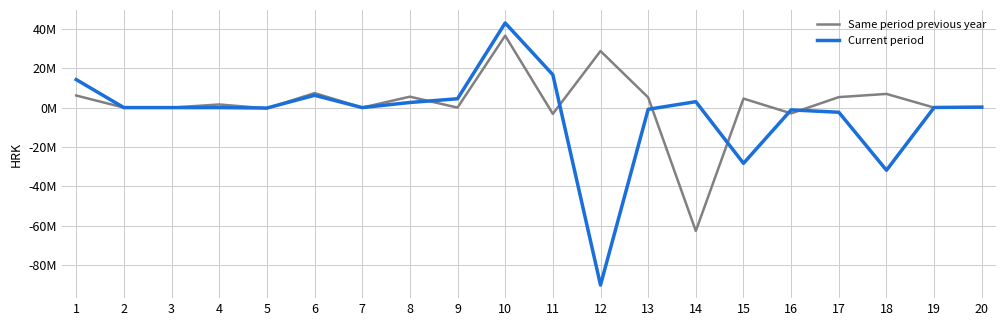

Rank the categories by Current period value from highest to lowest.

10, 11, 1, 6, 9, 14, 8, 20, 19, 2, 3, 4, 7, 5, 13, 16, 17, 15, 18, 12